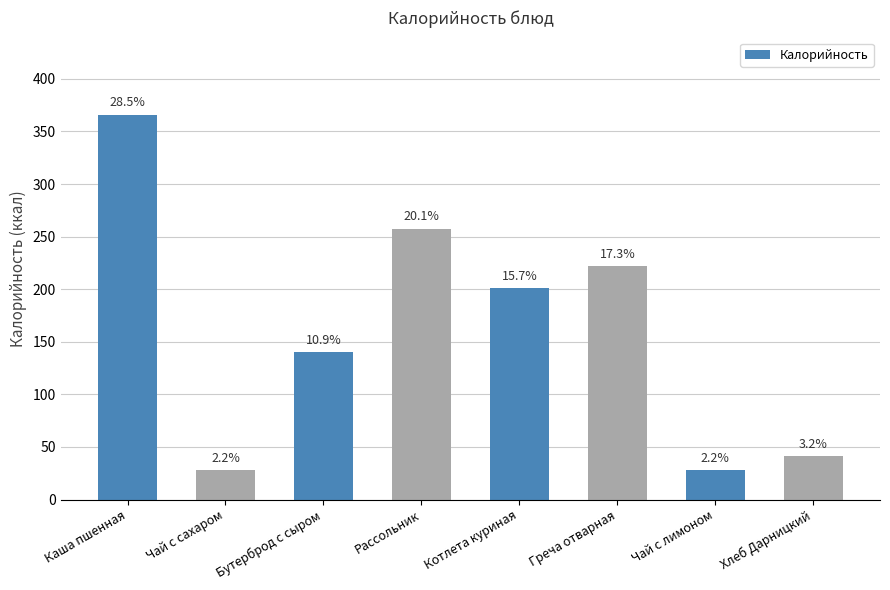

How many bars are there in total?

8